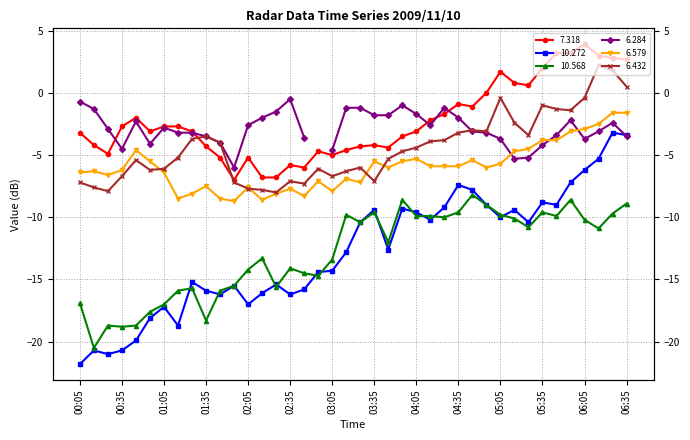

Which label corresponds to the largest value in the chart?

06:05